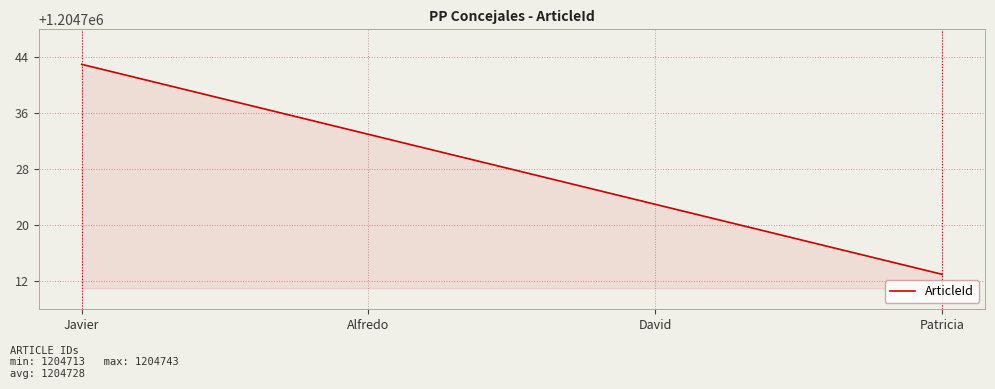

Read the value at Alfredo, to the nearest 10.

1204730